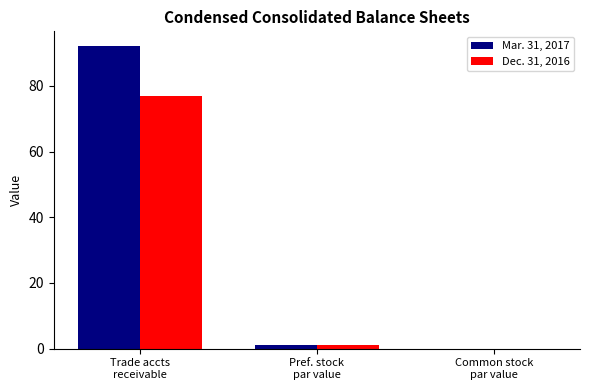

What is the highest value of the Dec. 31, 2016 series?

77.0